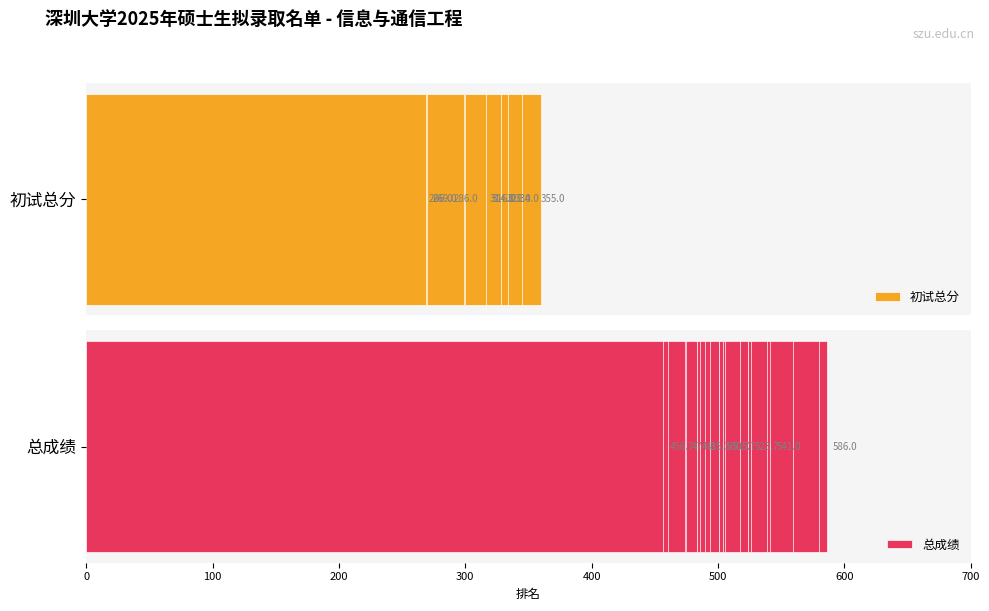

At which label does 初试总分 reach its minimum?

20